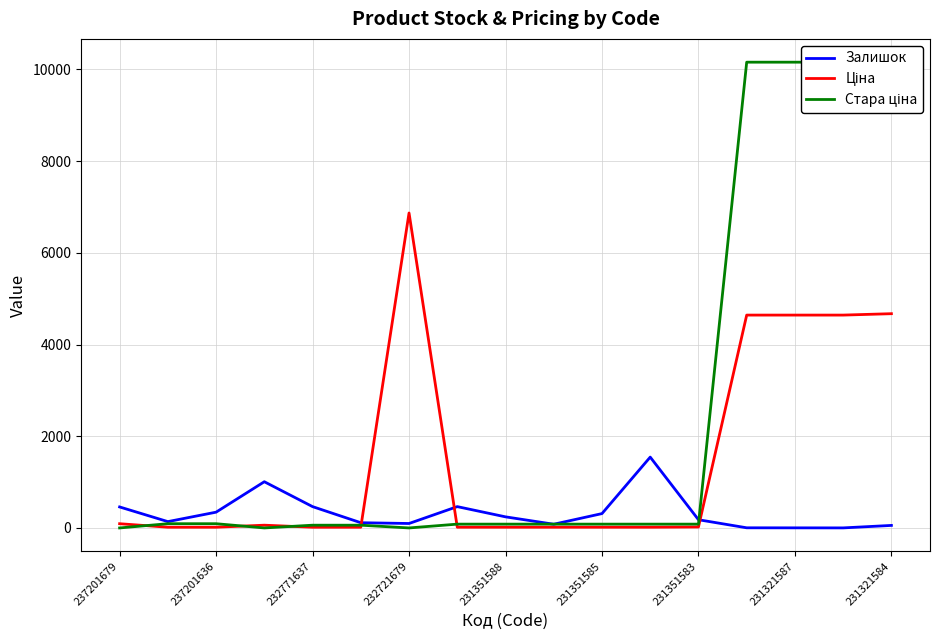

How many times do Ціна and Залишок cross each other?

3